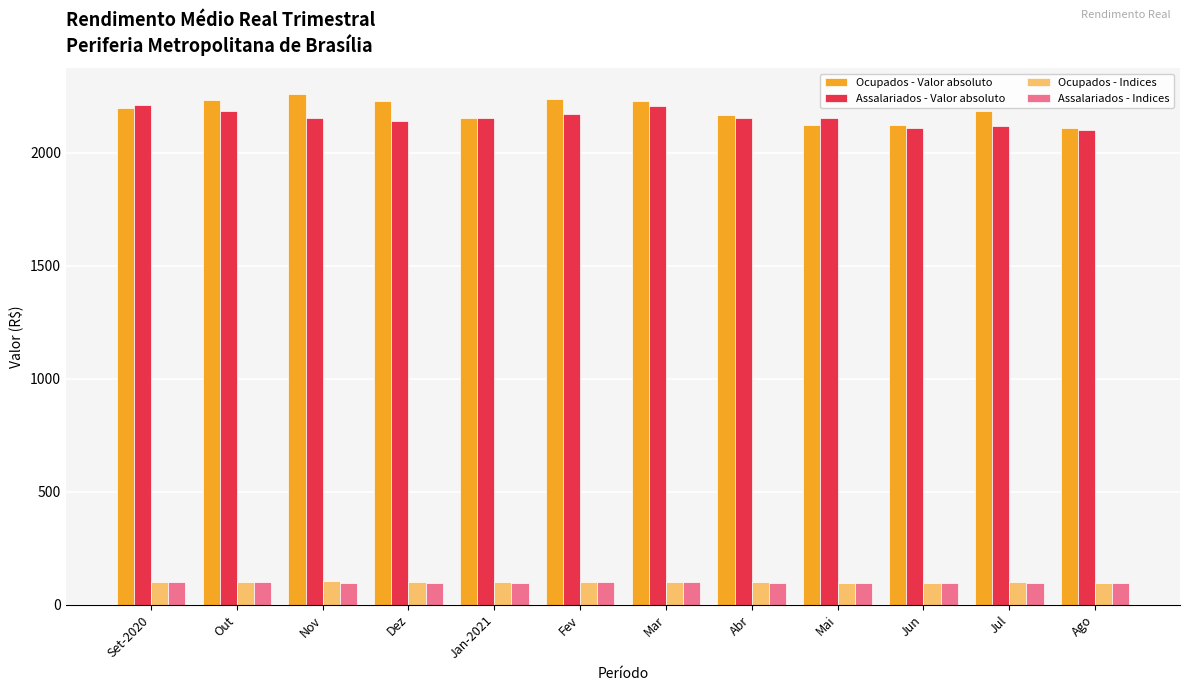

True or false: Assalariados - Indices has a value of 100.0 at Set-2020.

True